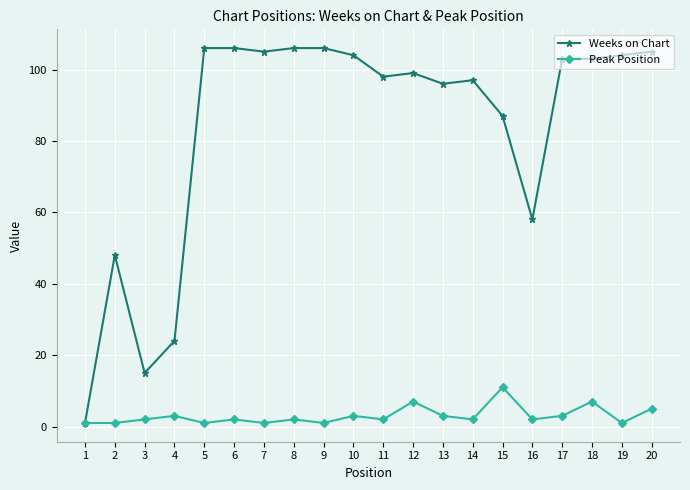

Is it true that Weeks on Chart equals 143 at 14?

False